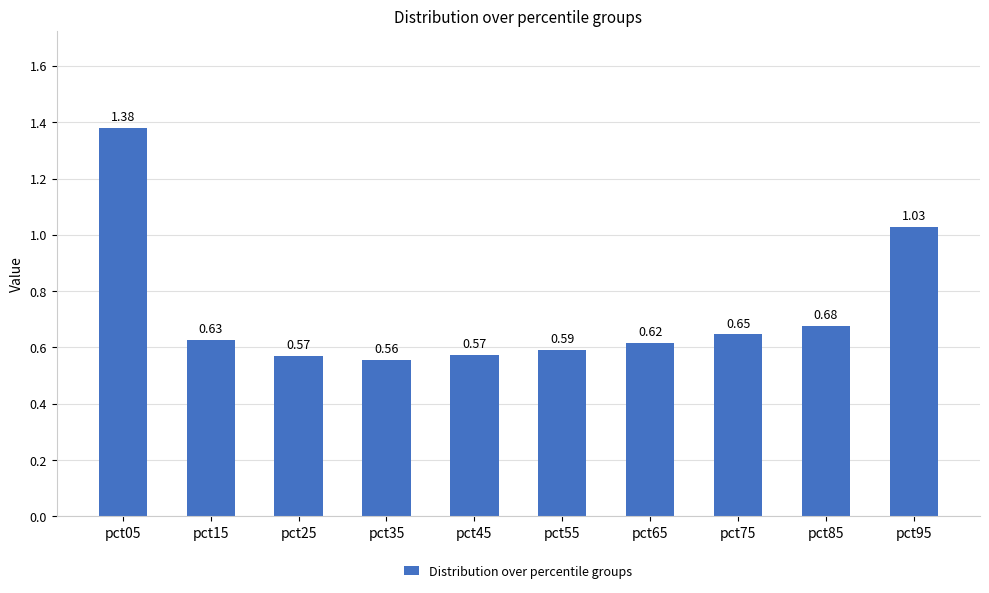

How many bars are there in total?

10